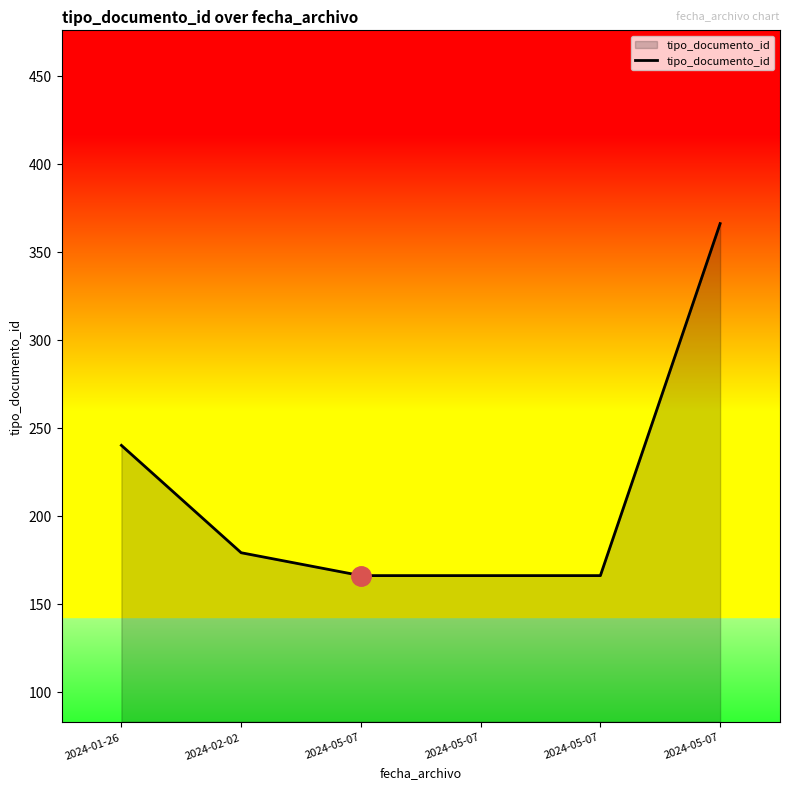

How many distinct data groups are displayed?

1